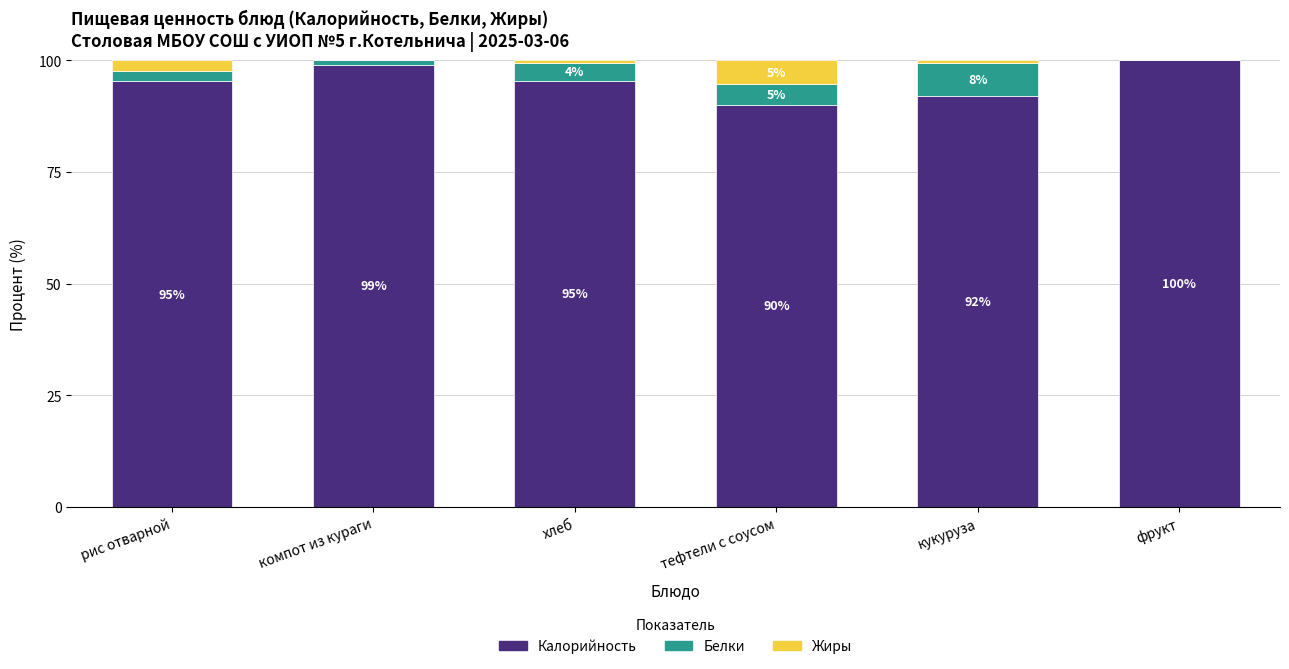

What is the maximum value for Калорийность?

100.0